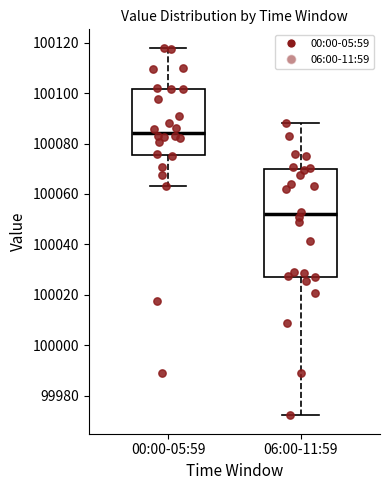

Which box is the tallest, from its lower edge to its upper edge?

06:00-11:59